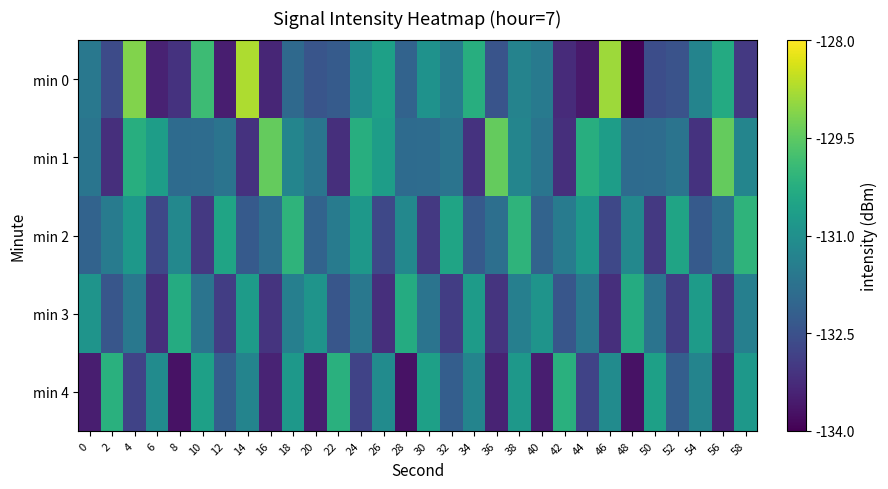

Which series changed the most between 10 and 16?

min 0